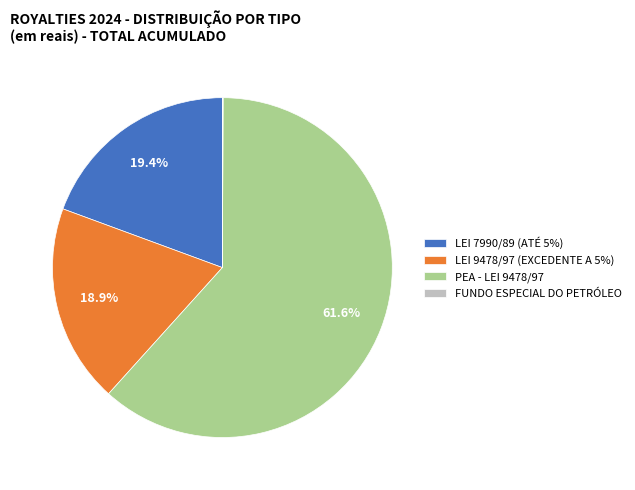

Is PEA - LEI 9478/97 the majority of the pie?

Yes